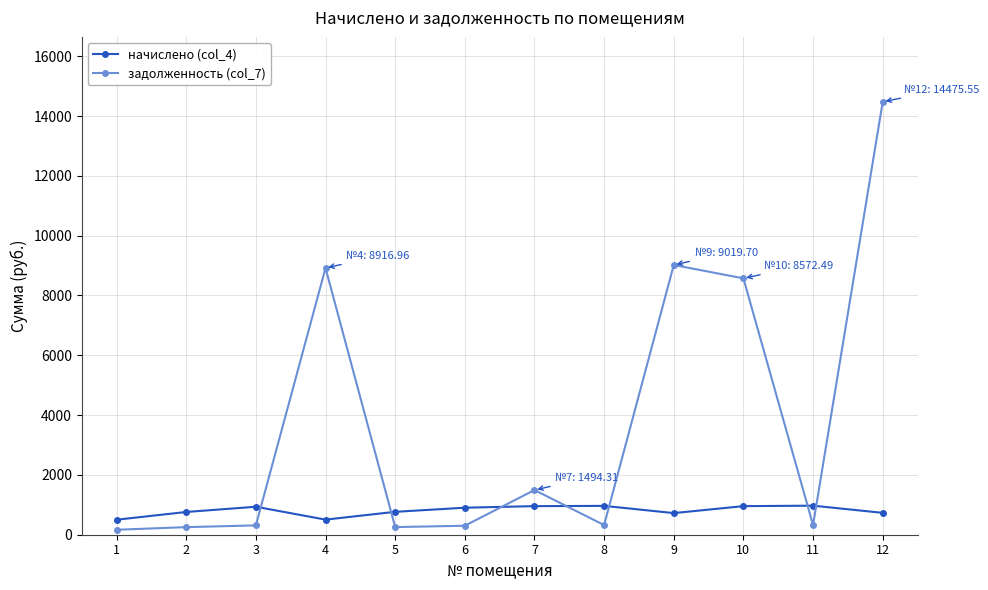

Where do начислено (col_4) and задолженность (col_7) first cross each other?

3 and 4